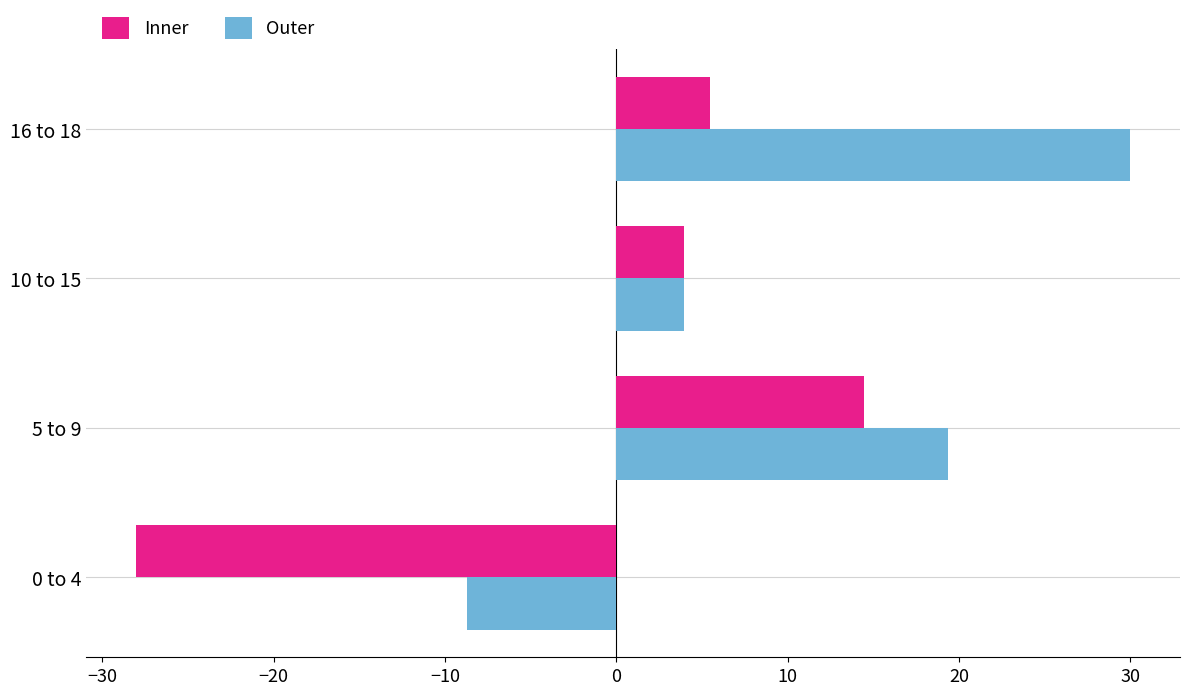

At 0 to 4, list the series in order from largest to smallest.

Outer, Inner